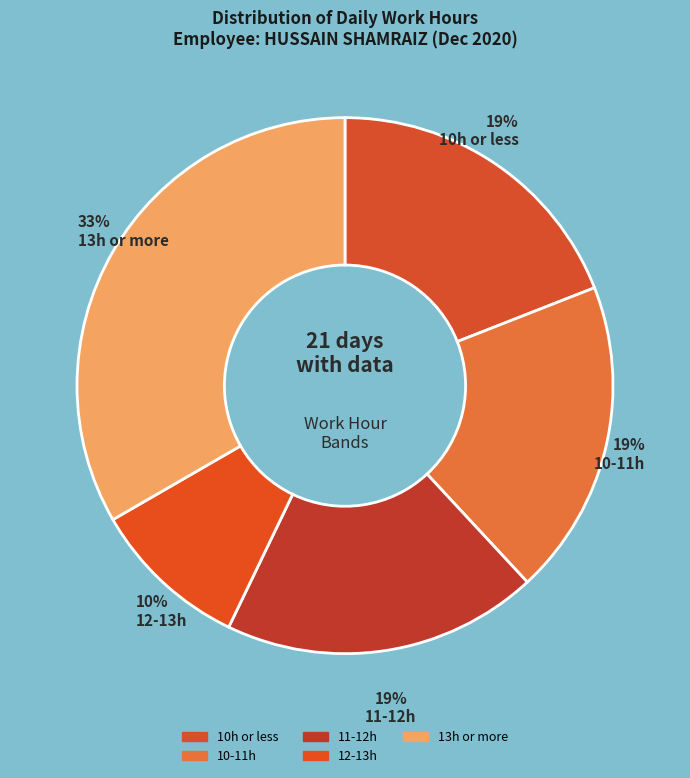

How many slices are in this pie chart?

5